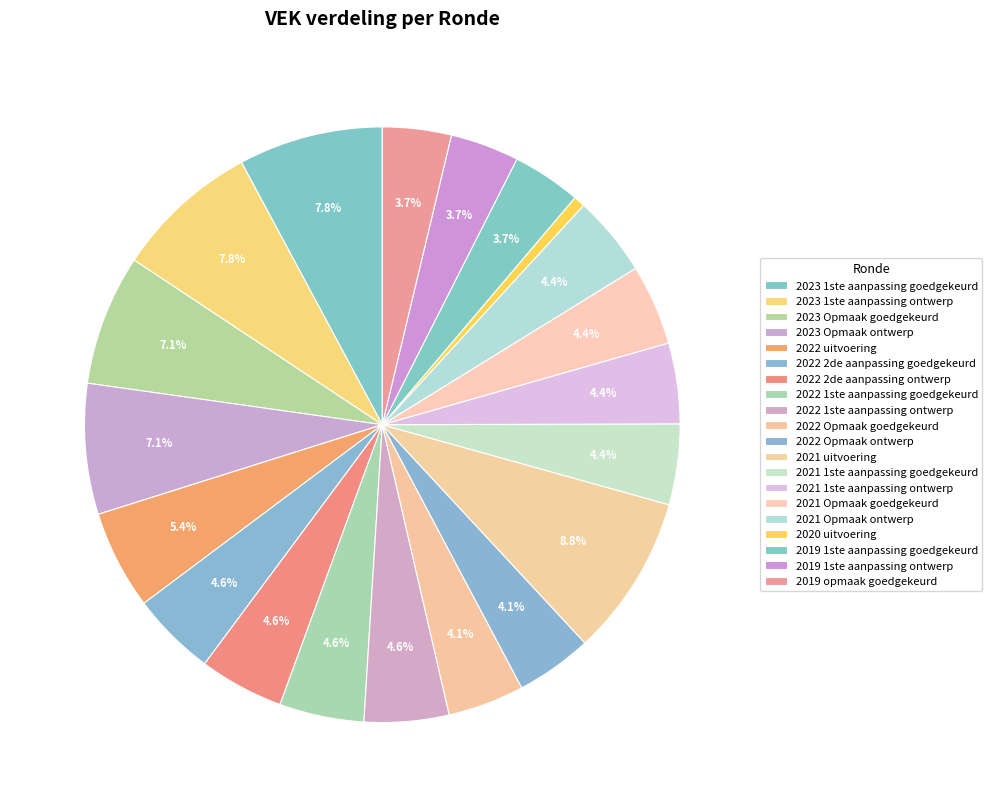

Count the number of slices in the pie.

20